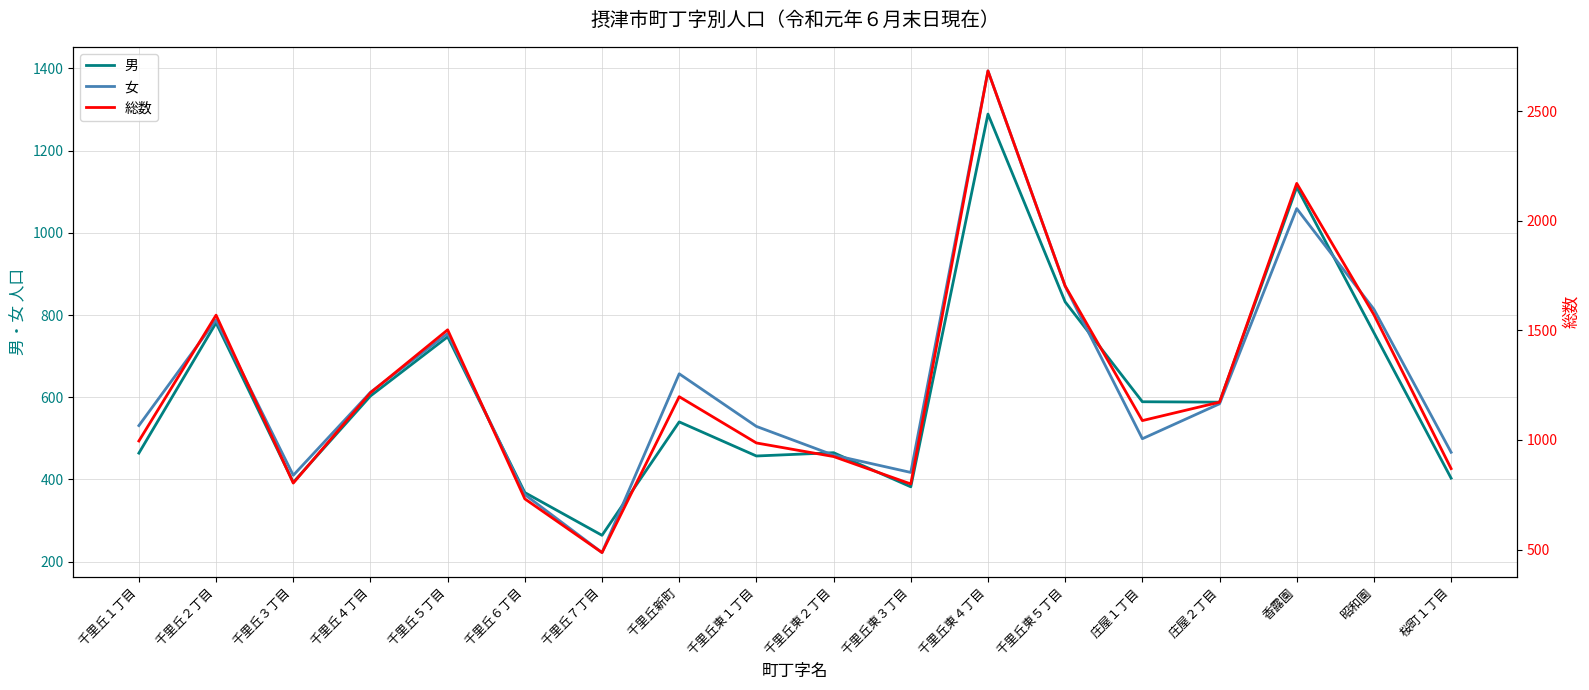

Where is the first local maximum for 女?

千里丘２丁目